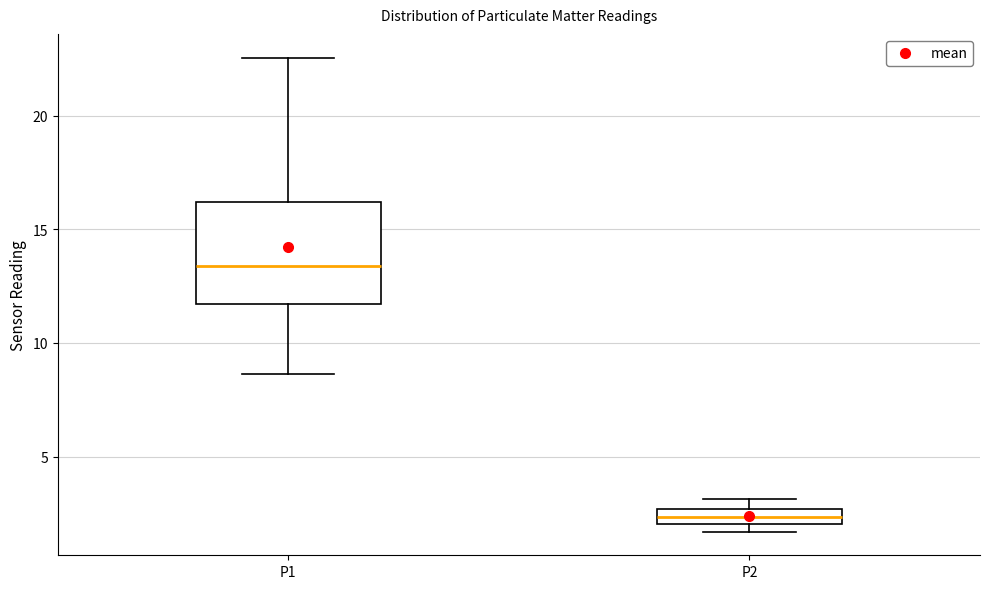

Where is the upper edge of the box for P2 on the y-axis? The values are not printed on the chart, so give them approximately, as read against the axis.

2.5